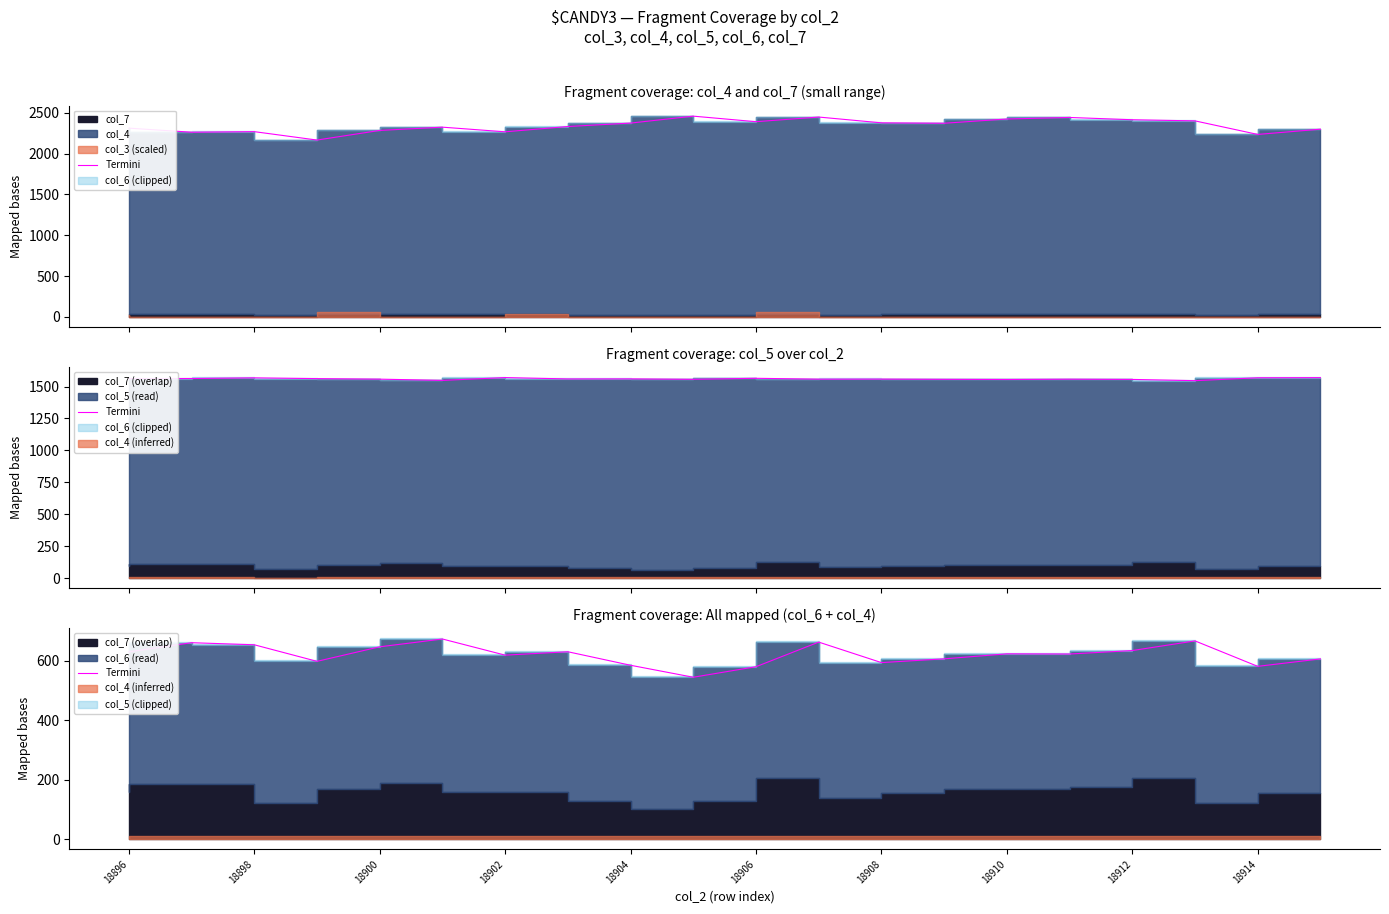

True or false: the data shows 665.8 at 17.

True